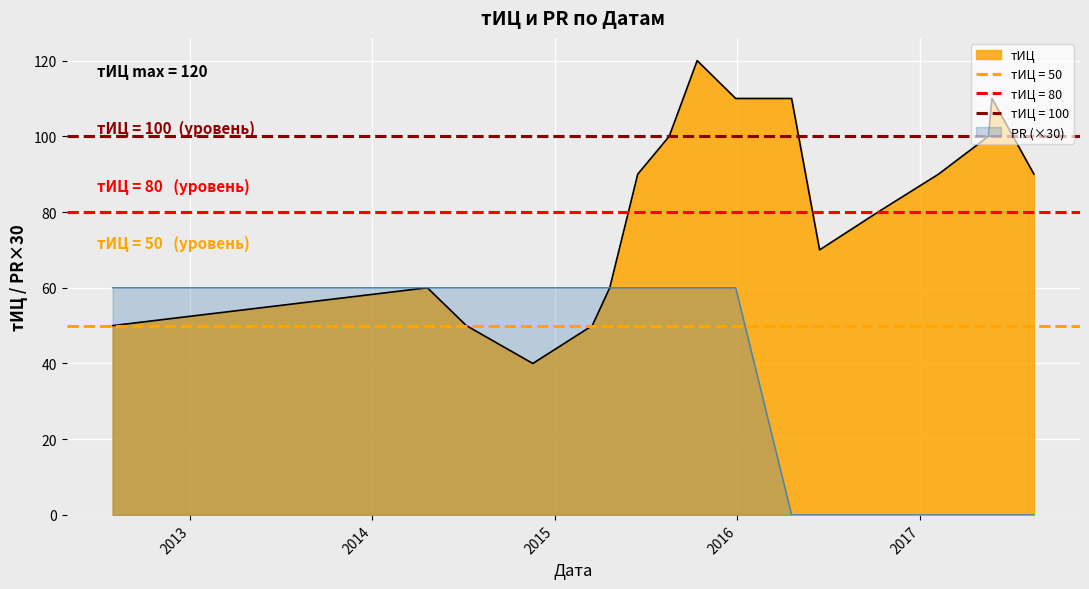

Which series has the widest spread of values?

тИЦ